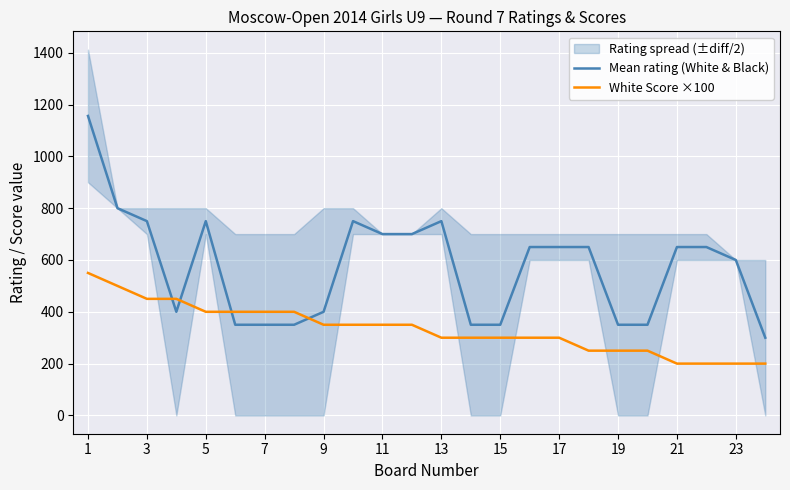

Is it true that Mean rating (White & Black) equals 600 at 23?

True